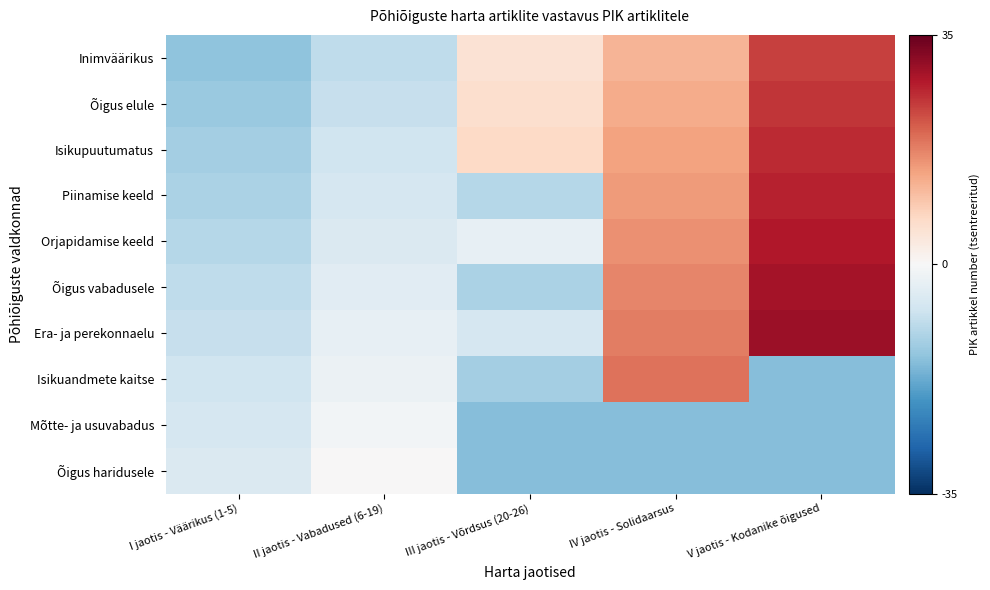

Between IV jaotis - Solidaarsus and II jaotis - Vabadused (6-19), which is larger?

IV jaotis - Solidaarsus